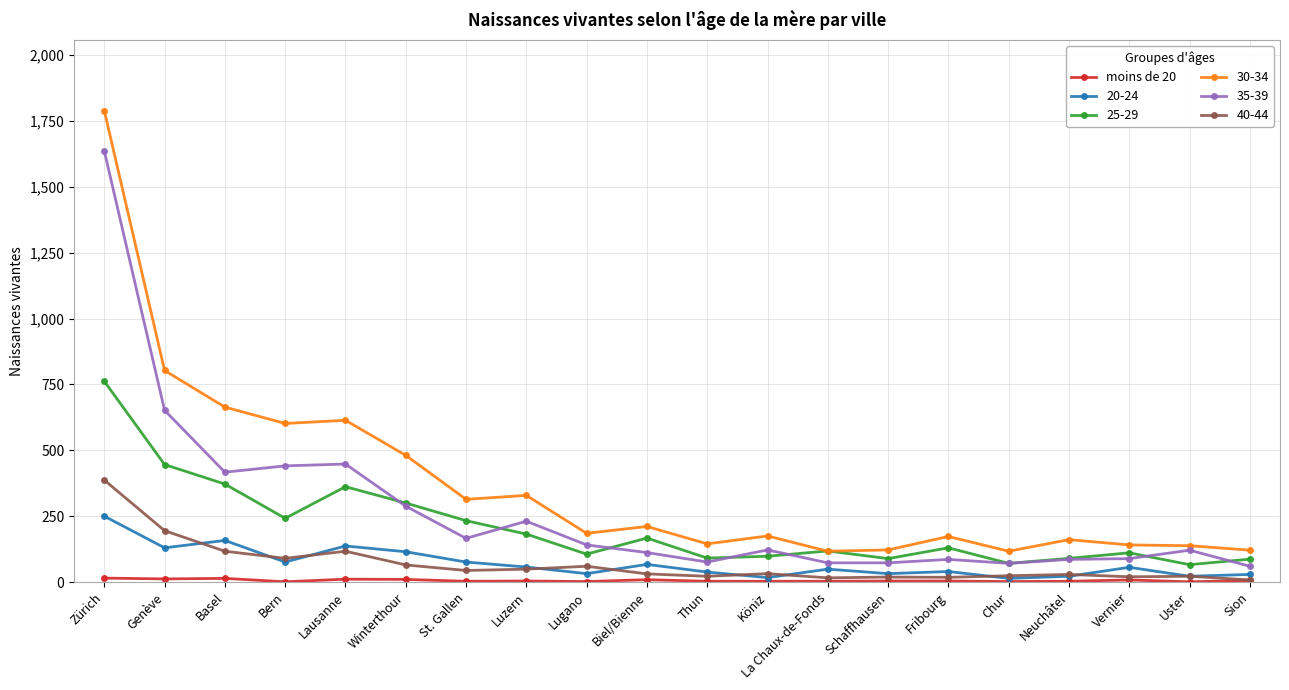

Which series has the largest range (max minus min)?

30-34